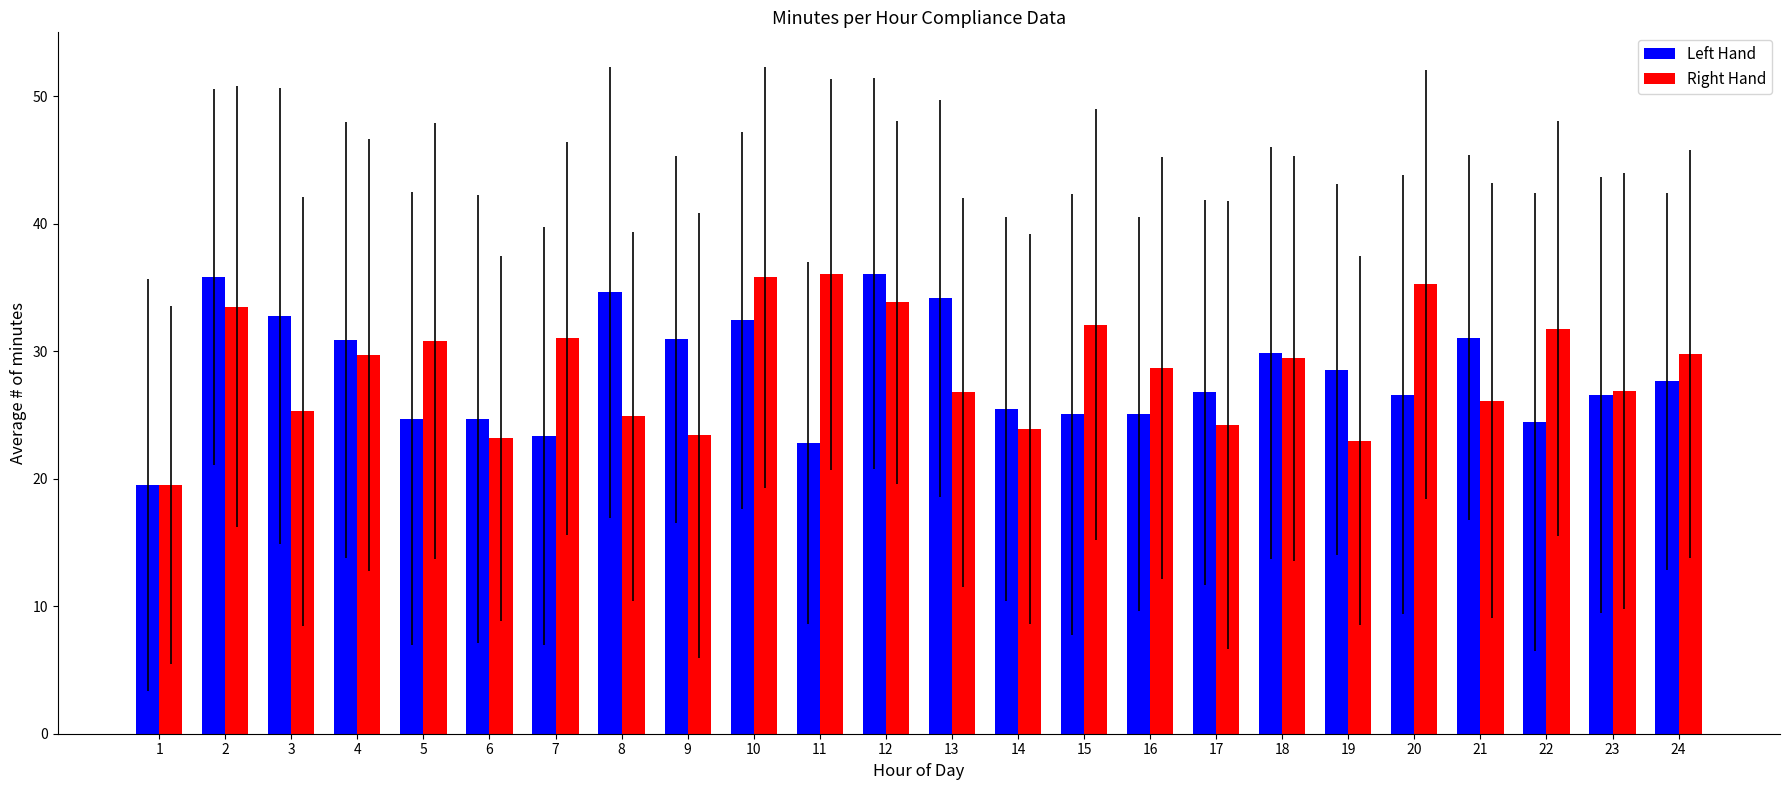

At how many categories does at least one series exceed 35?

5